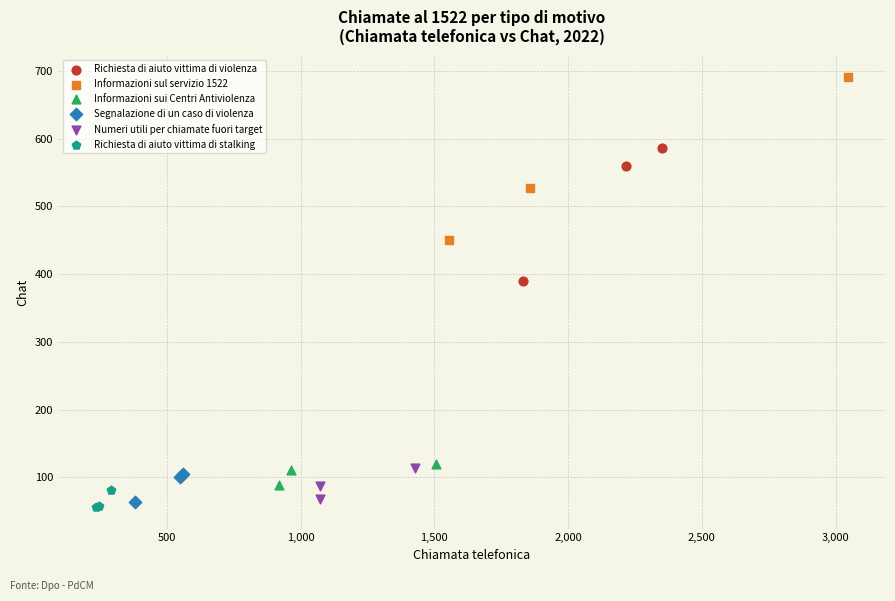

Which series contains the lowest Y value?

Richiesta di aiuto vittima di stalking